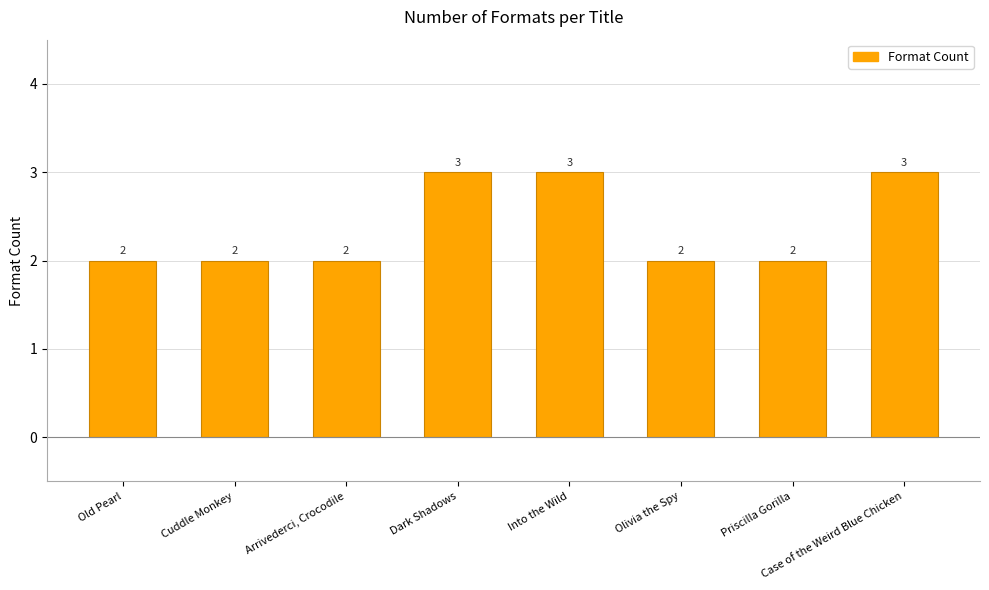

Approximately how many times larger is the value at Cuddle Monkey compared to Dark Shadows?

0.7